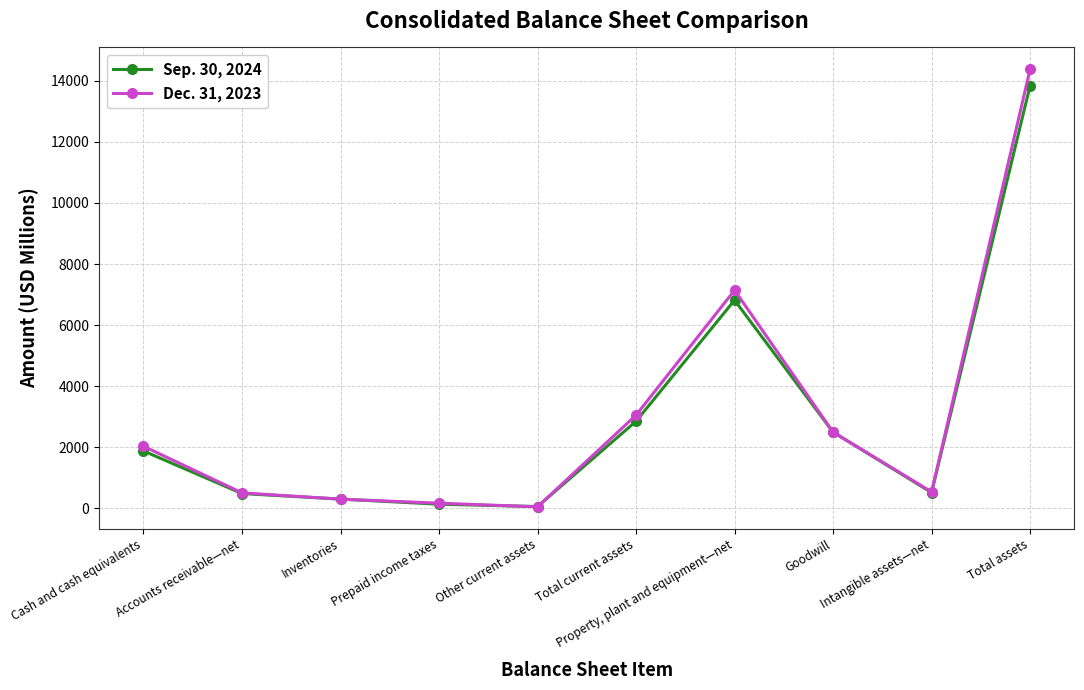

Is the value of Sep. 30, 2024 at Total current assets greater than the value of Dec. 31, 2023 at Accounts receivable—net?

Yes